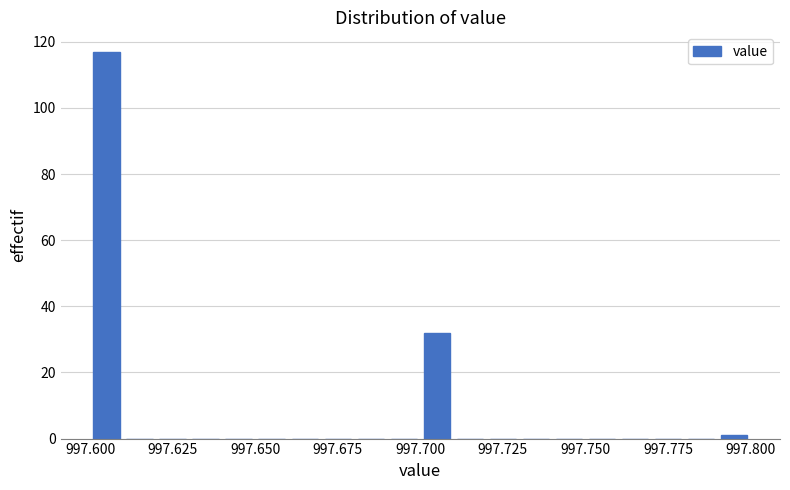

Read against the x-axis, roughly where is the centre of the tallest bar?

997.605